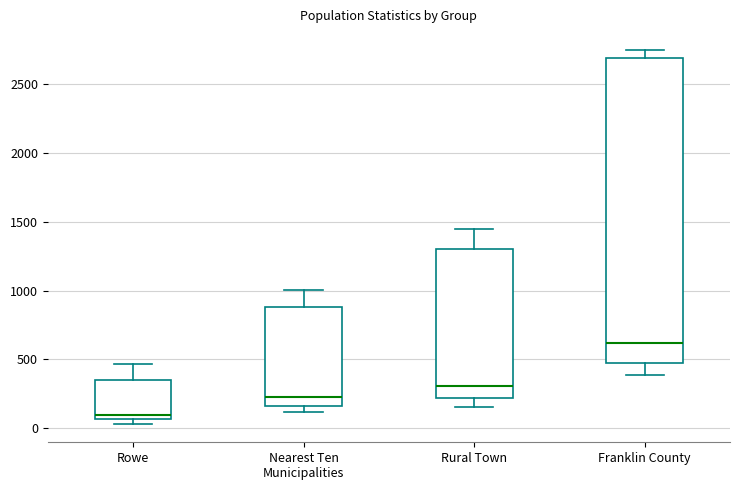

Where does the median line of the box for Nearest Ten Municipalities sit on the y-axis? The values are not printed on the chart, so give them approximately, as read against the axis.

250